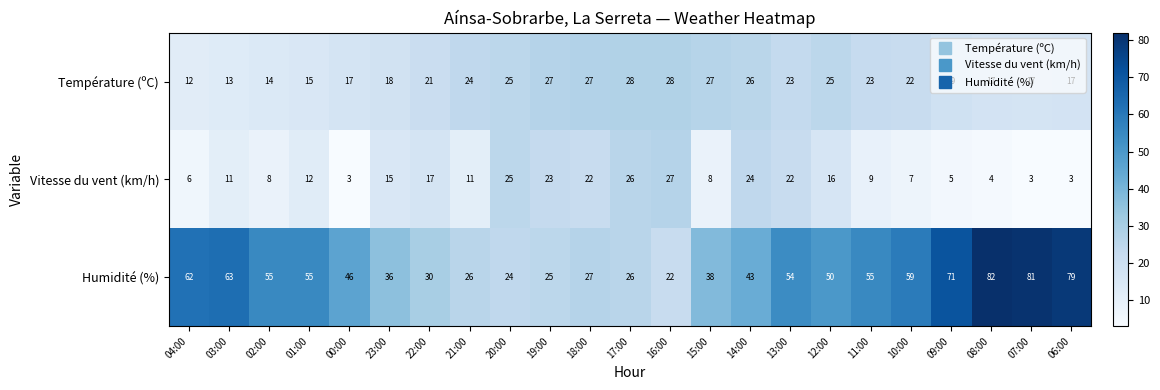

What is the sum of the Température (ºC) values at 16:00 and 06:00?

45